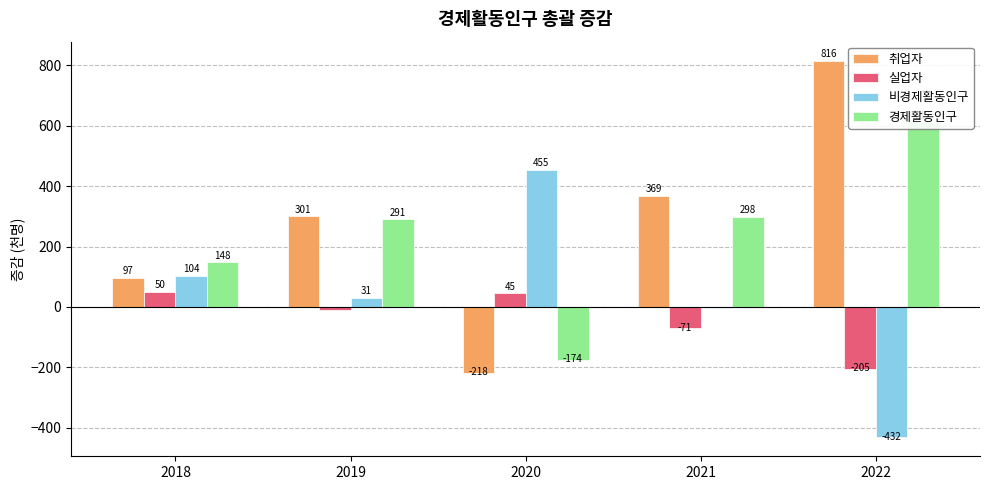

What is the difference between the maximum and second lowest values in the 비경제활동인구 series?

458